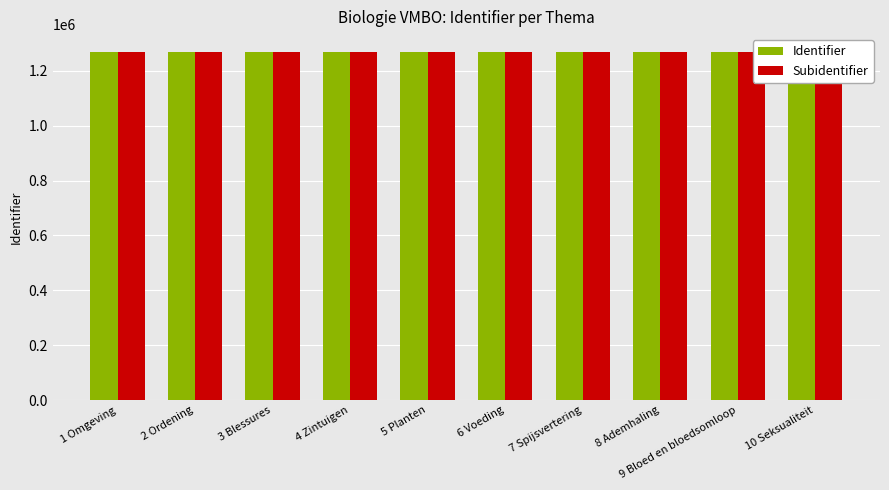

What is the greatest value displayed?

1270094